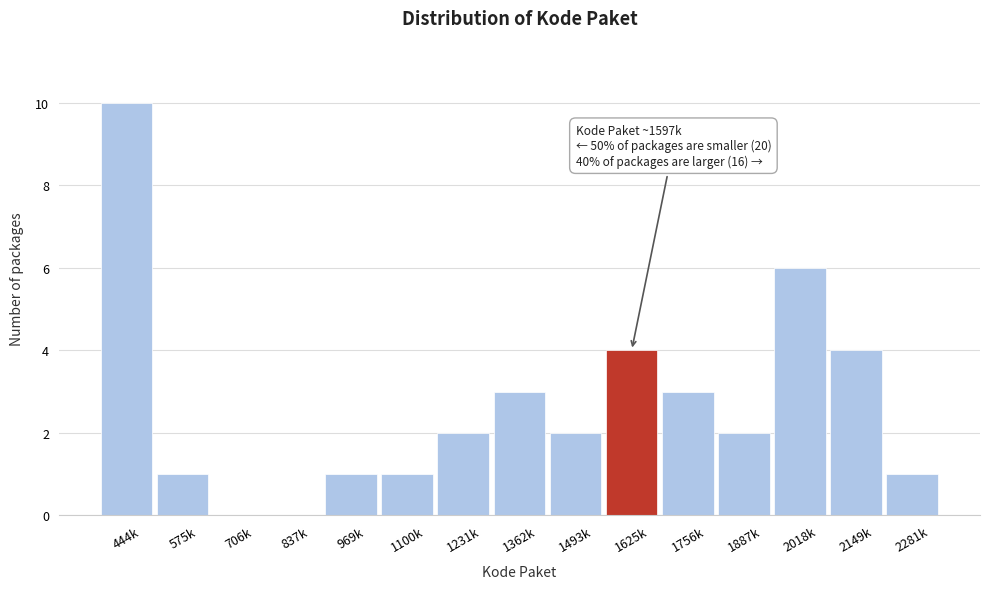

Reading left to right, what are all the values shown in this chart?

444k=10	575k=1	706k=0	837k=0	969k=1	1100k=1	1231k=2	1362k=3	1493k=2	1625k=4	1756k=3	1887k=2	2018k=6	2149k=4	2281k=1